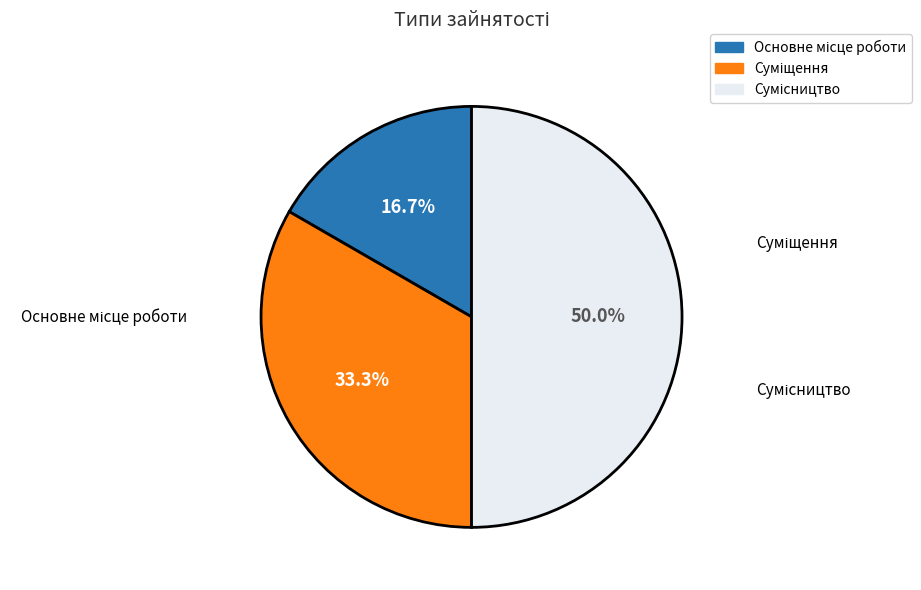

The Основне місце роботи slice represents 23% of the pie. True or false?

False